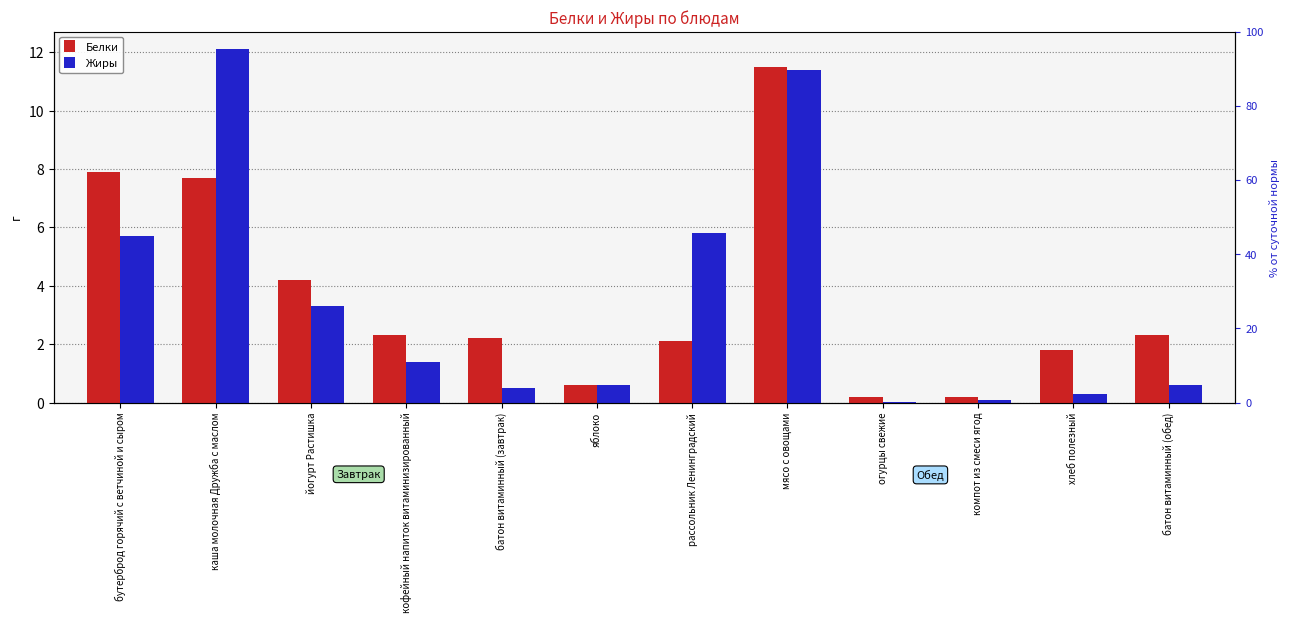

The Белки series shows 7.1 at йогурт Растишка. True or false?

False